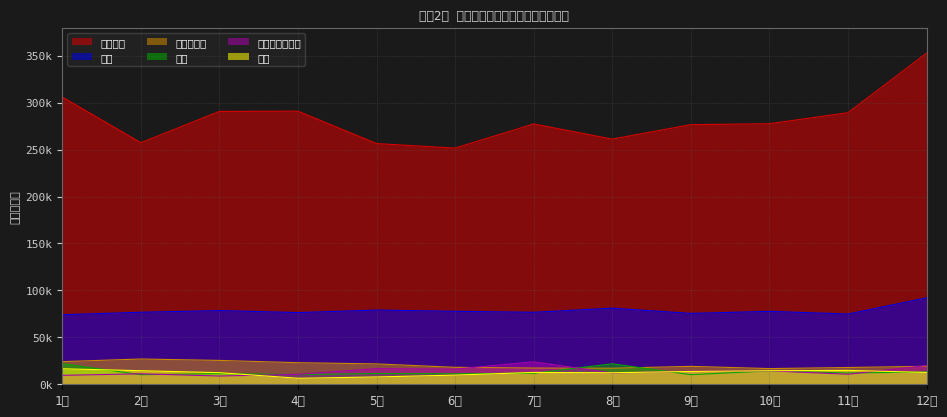

How many distinct data groups are displayed?

6